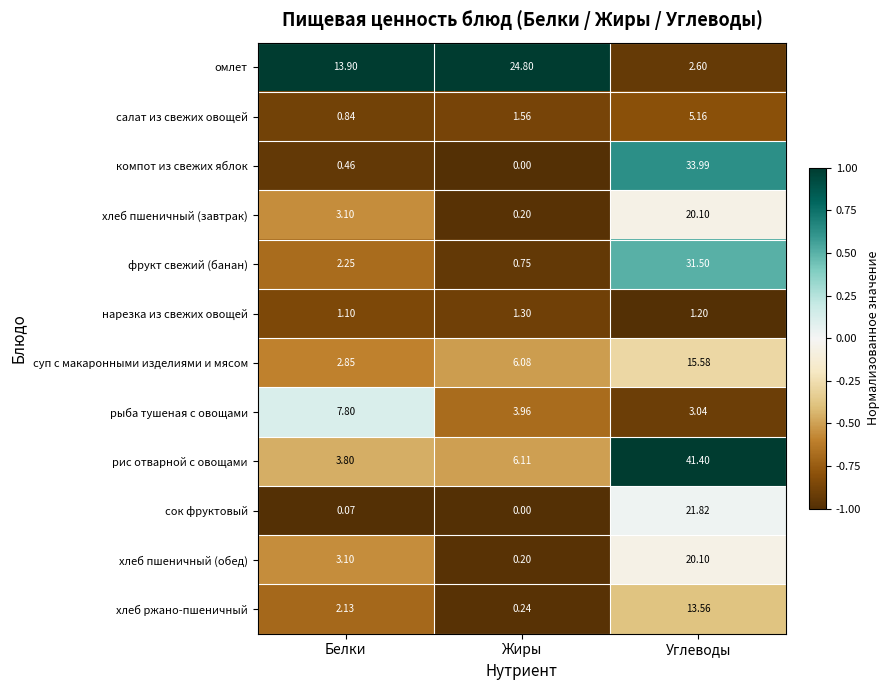

What is the spread (max minus min) of values at Углеводы?

40.2